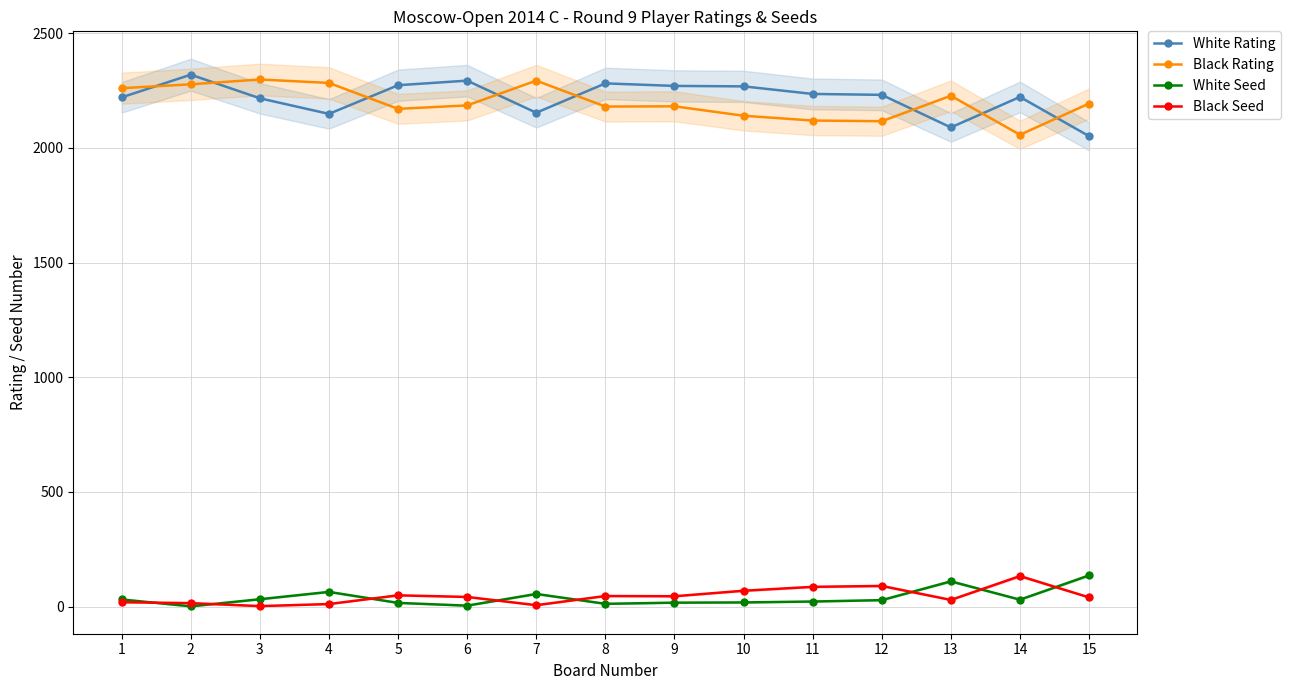

In Black Seed, how many points are higher than both neighbors (excluding endpoints)?

4